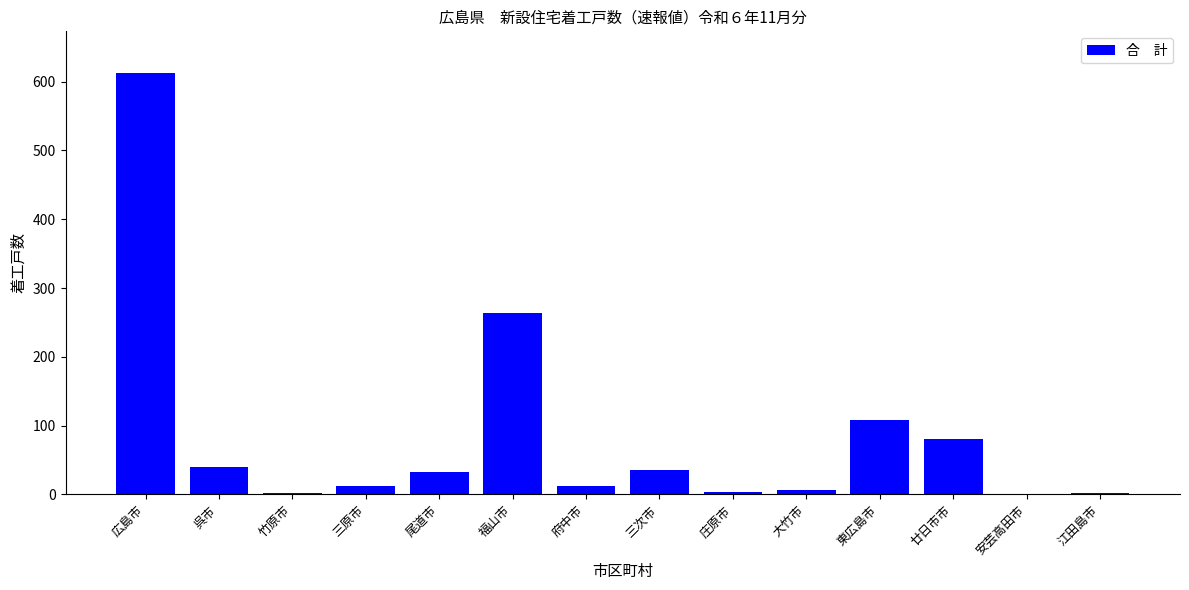

The value at 呉市 is 40. True or false?

True